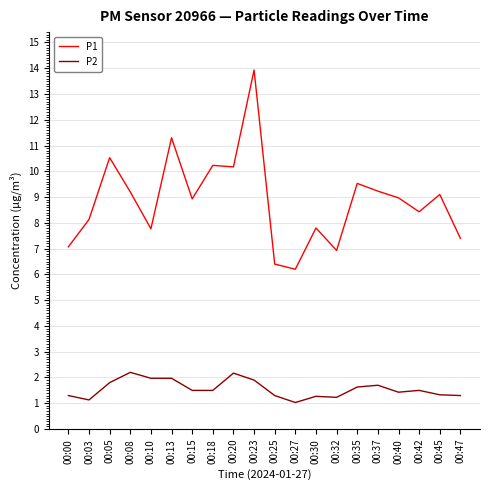

The P1 series shows 9.8 at 00:27. True or false?

False